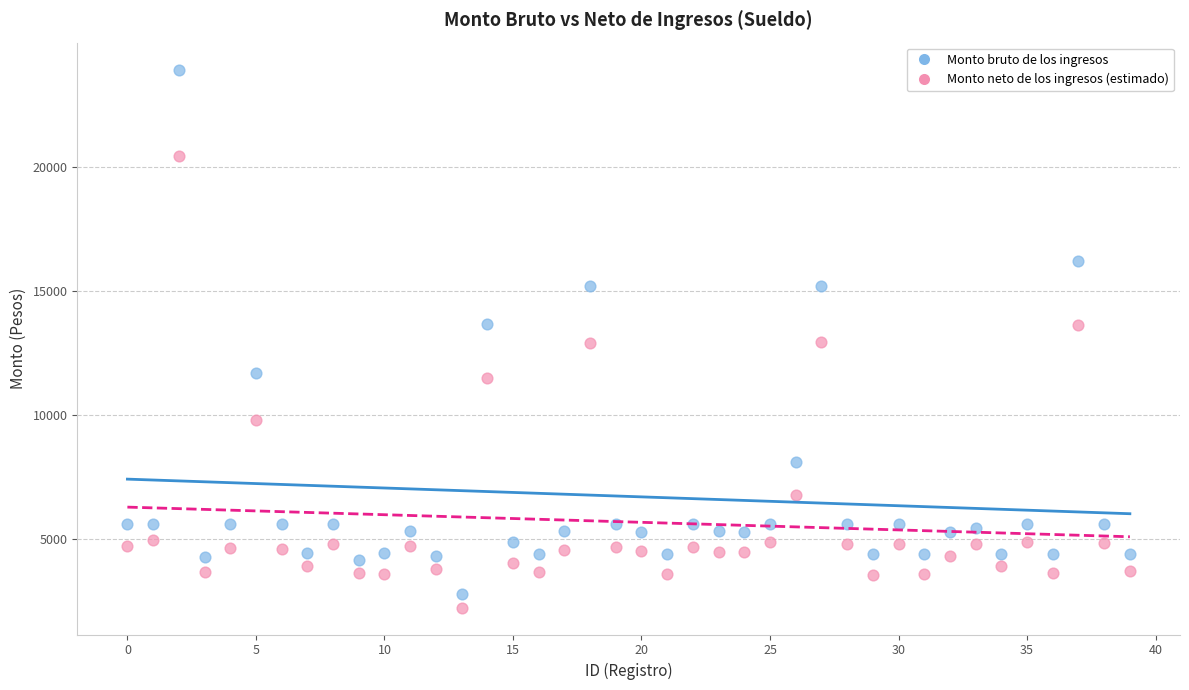

Which series has the widest spread of Y values?

Monto bruto de los ingresos